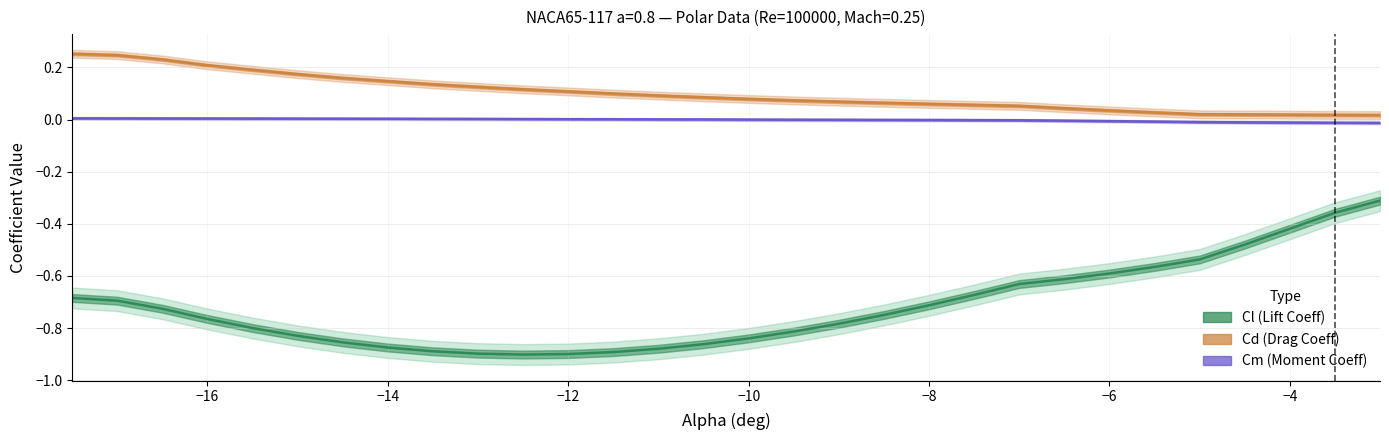

Rank the series at −4 from lowest to highest value.

Cl, Cm, Cd